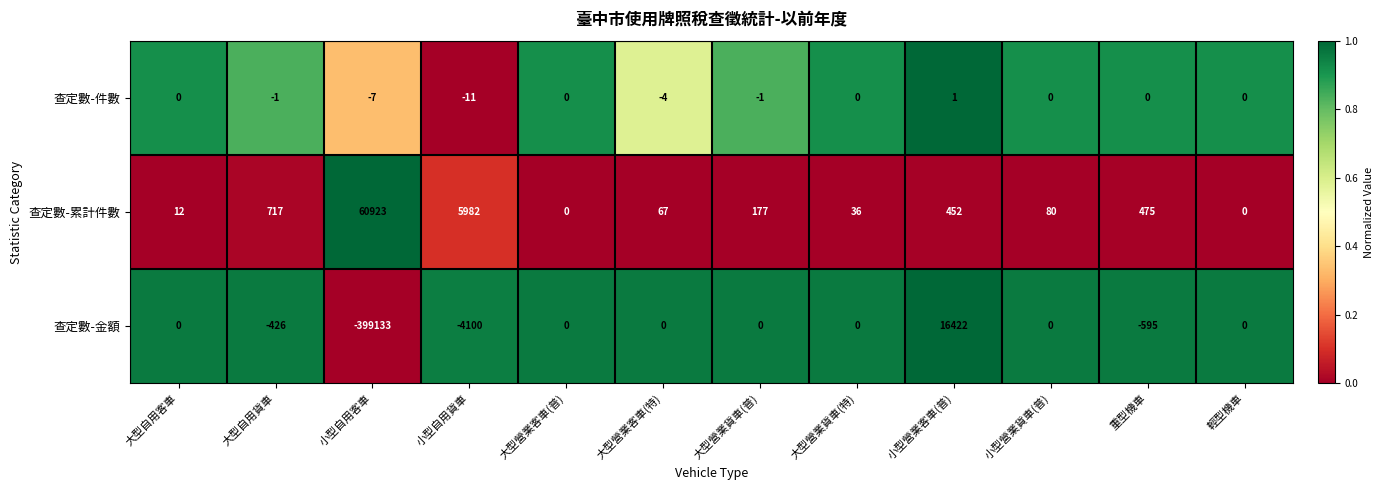

Which series has the largest range (max minus min)?

查定數-金額